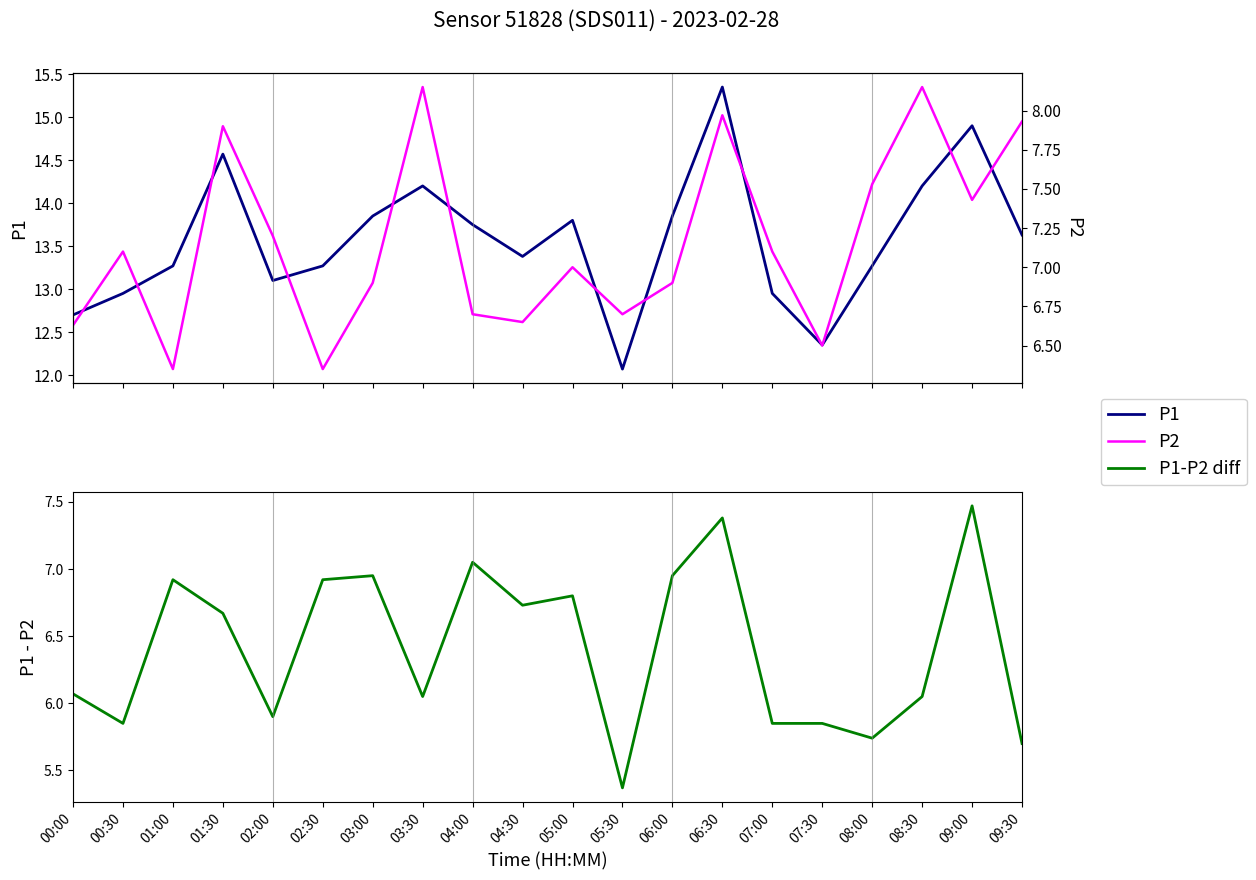

What is the average value of the P1 series?

13.6